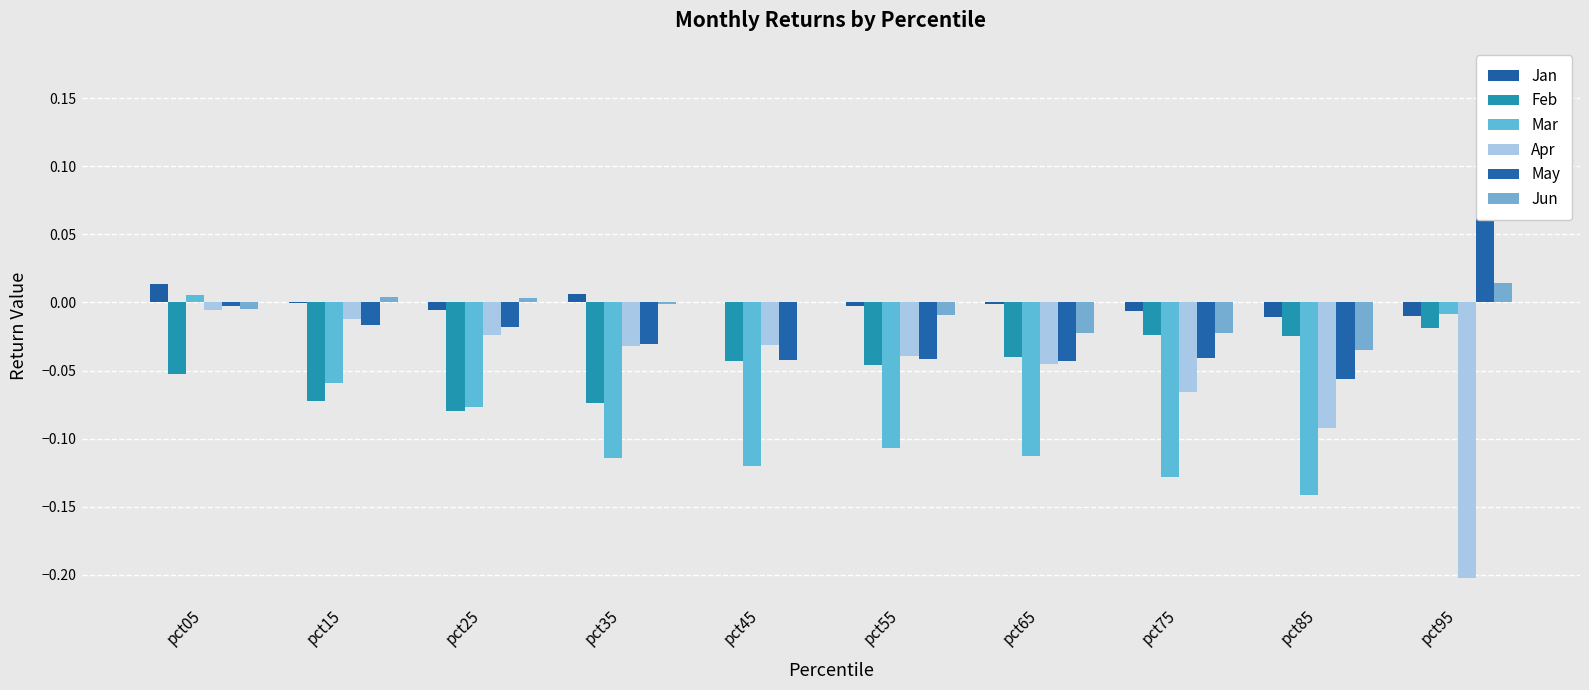

What is the value of the May bar at the 10th from the left?

0.2